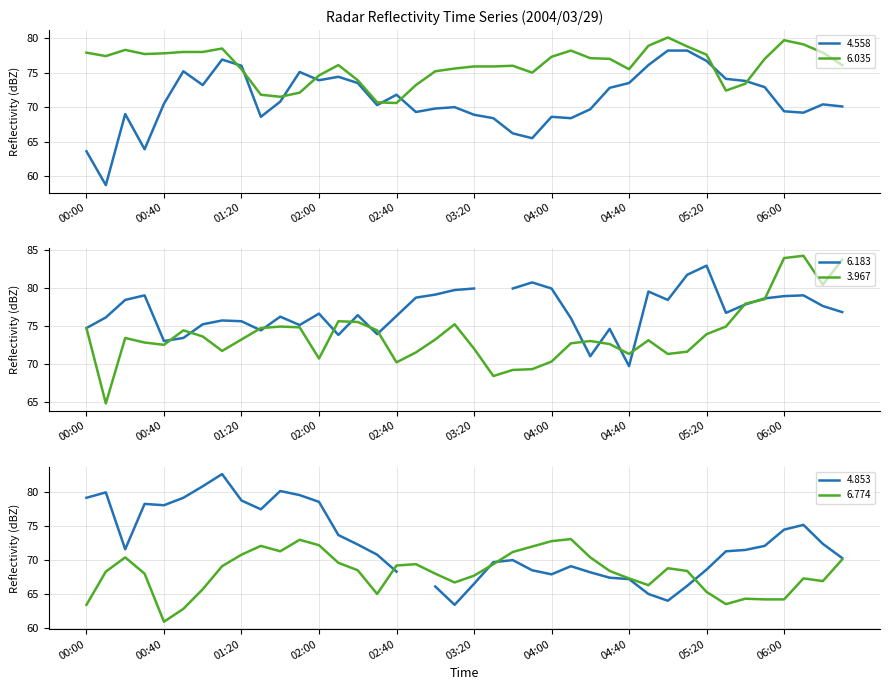

Where is 4.558 nearest to the value 68?

2004/03/29 03:30